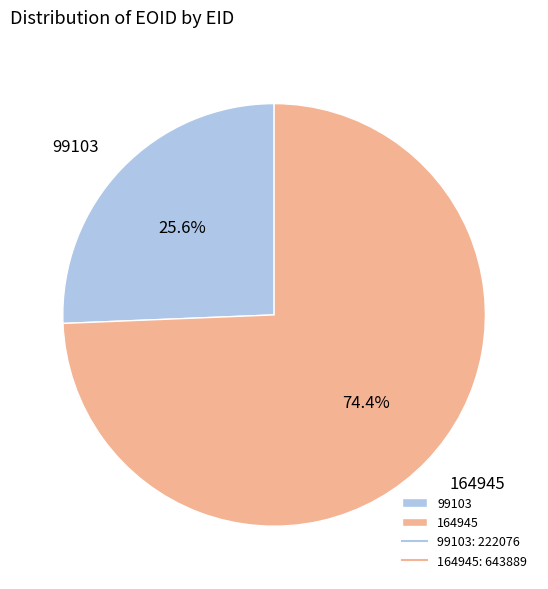

What is the largest slice in the pie chart?

164945